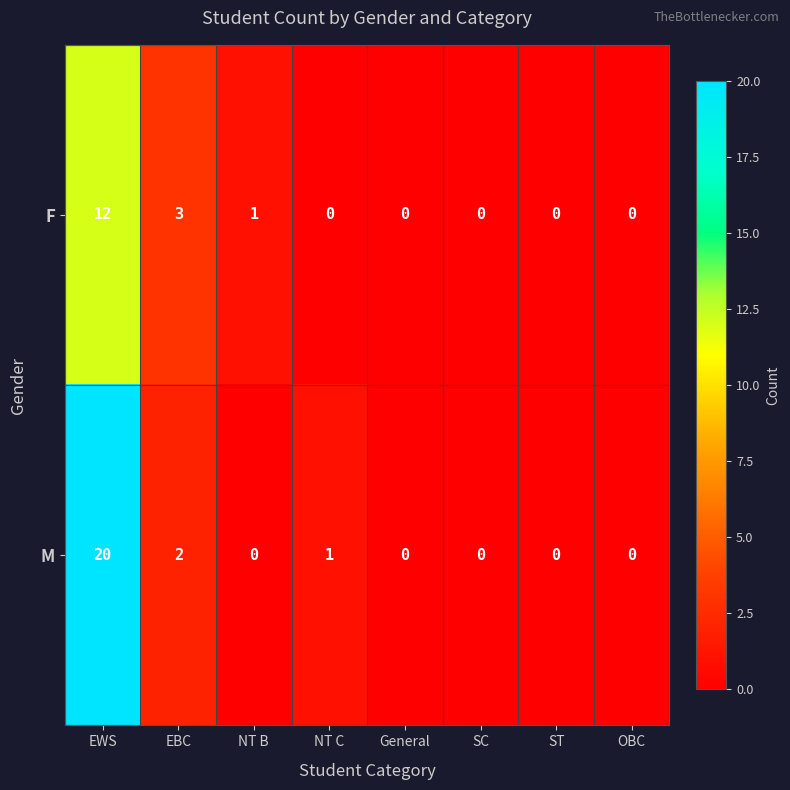

List the series in order of their overall mean, highest first.

M, F